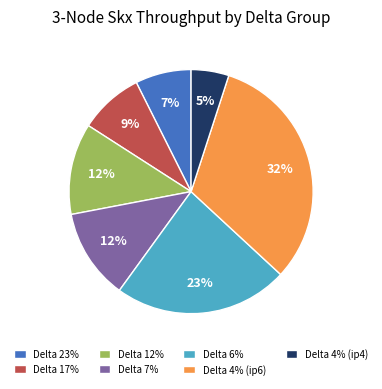

What percentage is the Delta 4% (ip6) slice, to the nearest percent?

32%